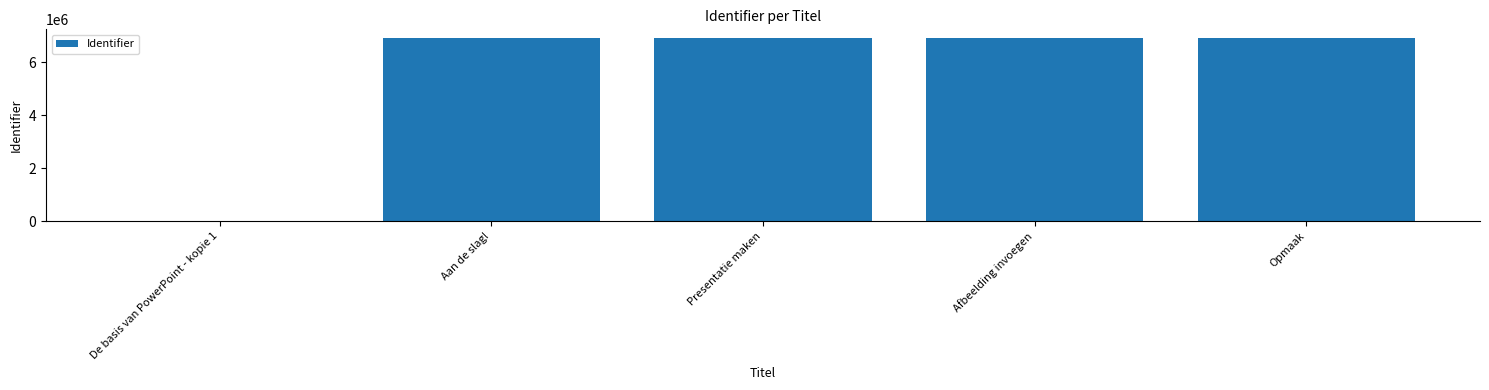

What is the ratio of the value at Aan de slag! to the value at Afbeelding invoegen?

1.0